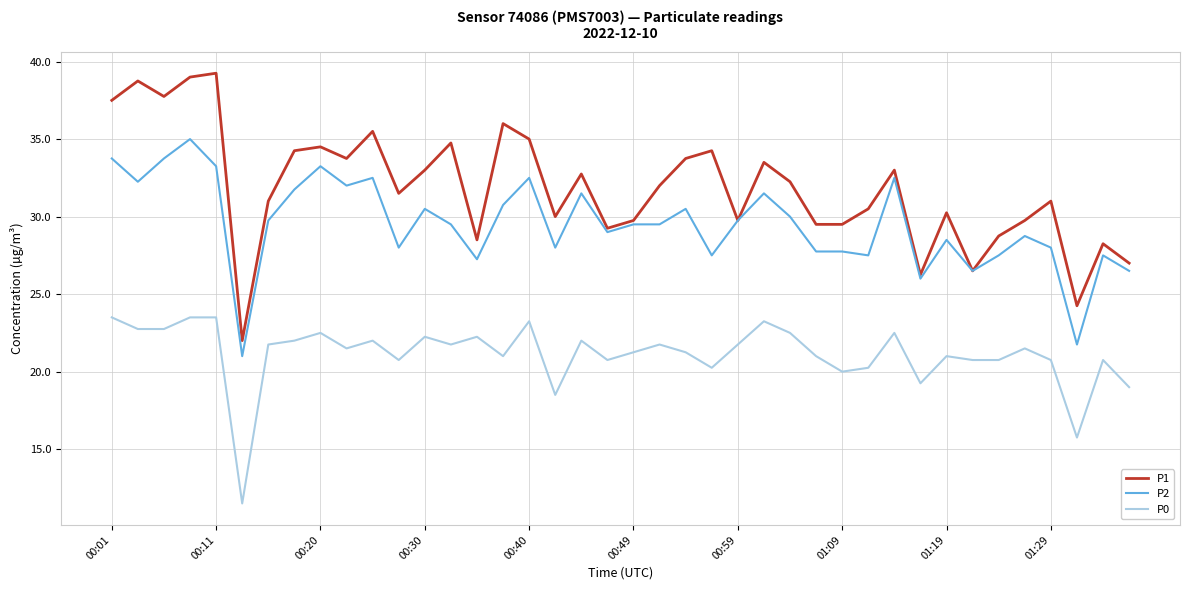

Rank the series by their maximum value, from lowest to highest.

P0, P2, P1